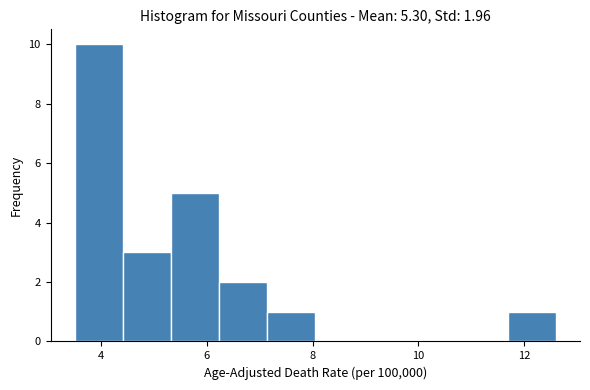

Over which range of the x-axis is the bar tallest?

3.6 to 4.4